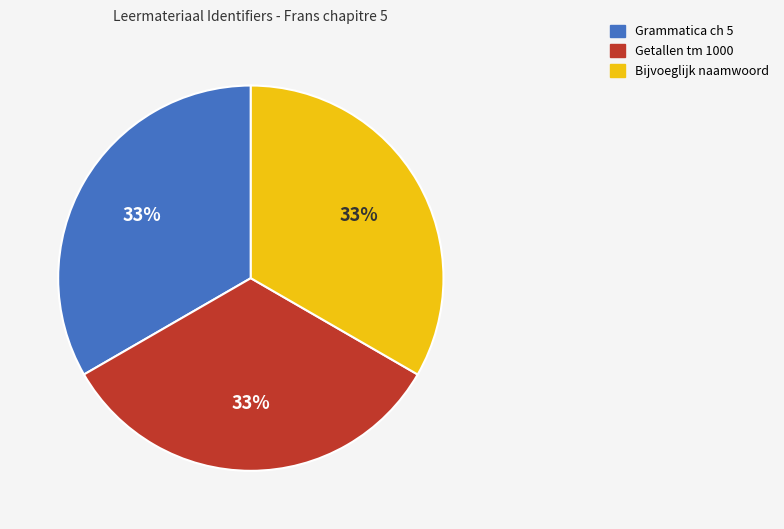

How many segments does this pie chart have?

3